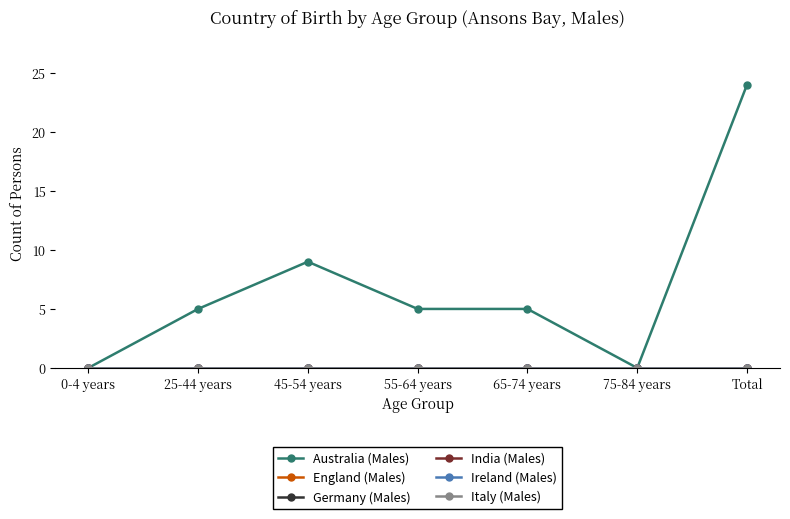

Which label corresponds to the largest value in the chart?

Total